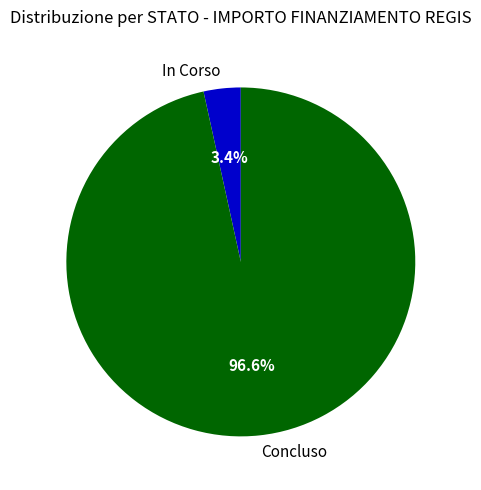

Rank the categories by value from highest to lowest.

Concluso, In Corso